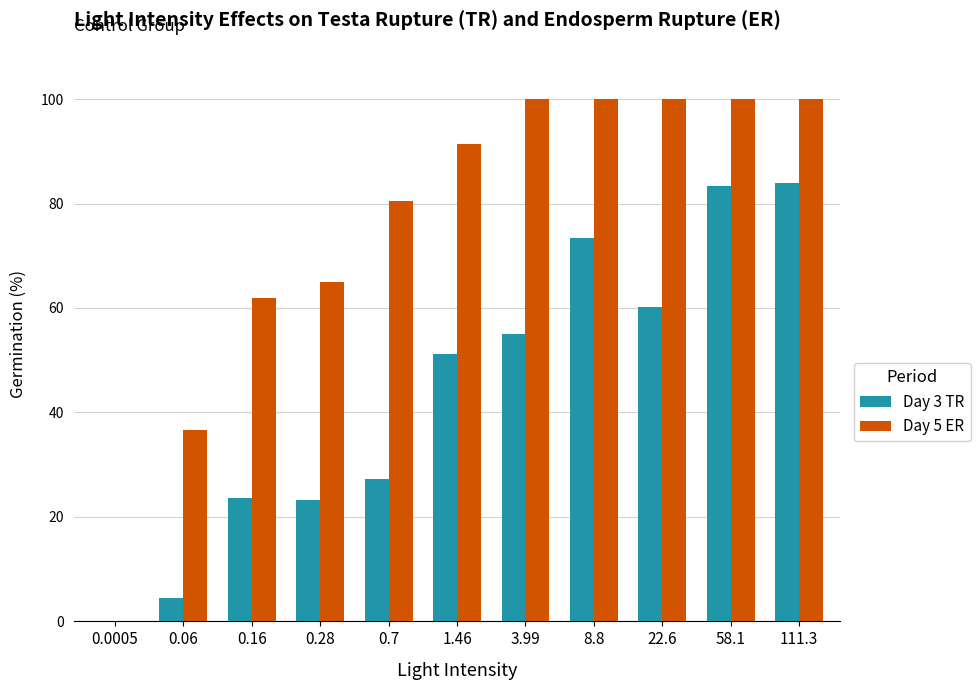

True or false: Day 5 ER has a value of 69.9 at 111.3.

False